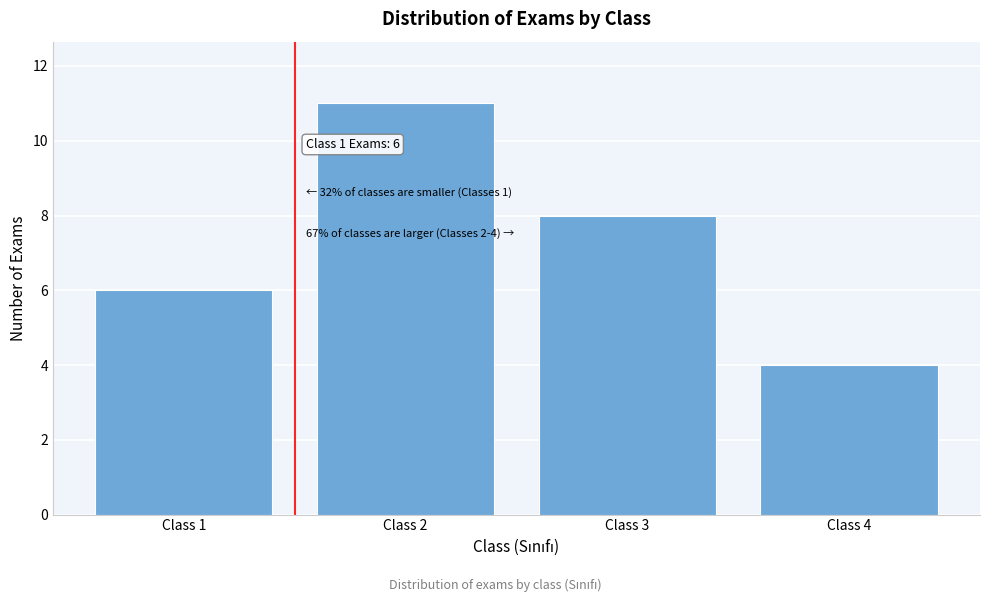

Reading right to left, what are all the values shown in this chart?

4	8	11	6